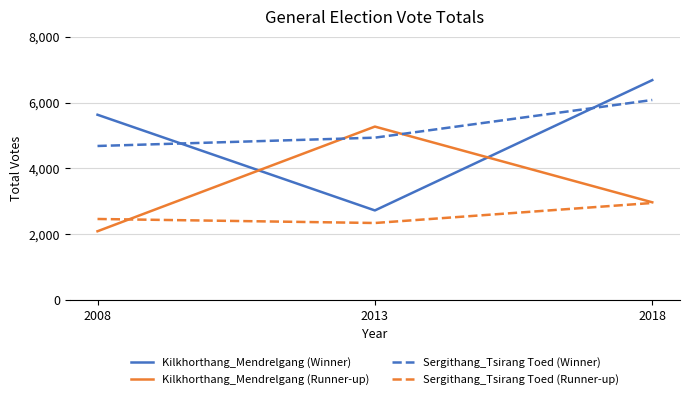

What is the greatest value displayed?

6681